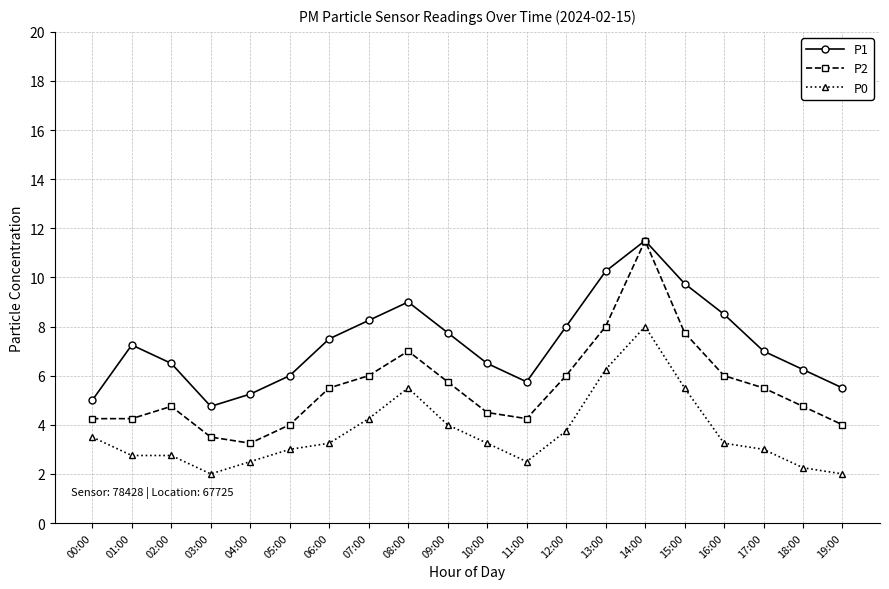

What is the label of the 5th point from the left?

04:00